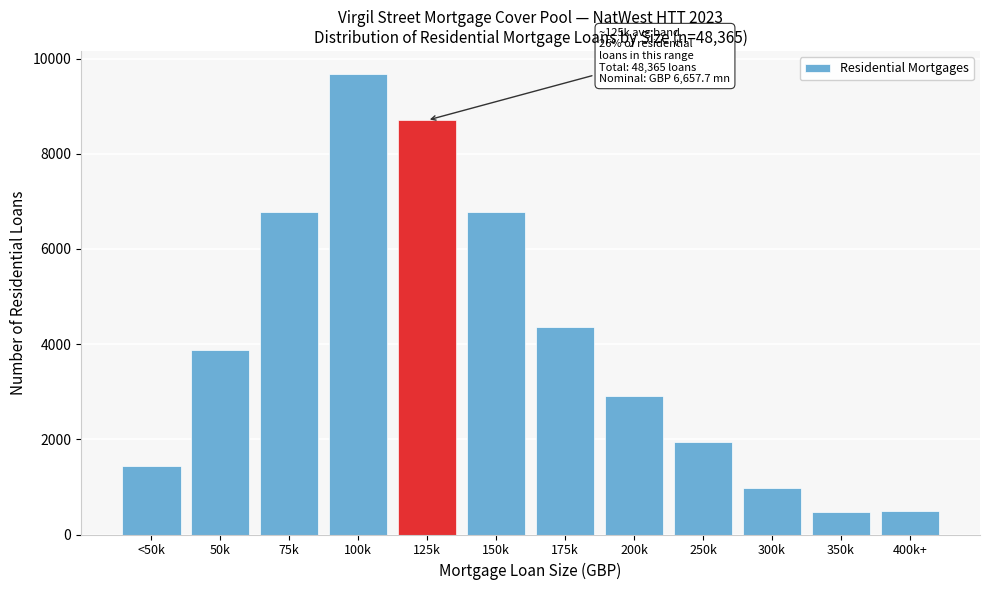

Between 300k and 100k, which is larger?

100k